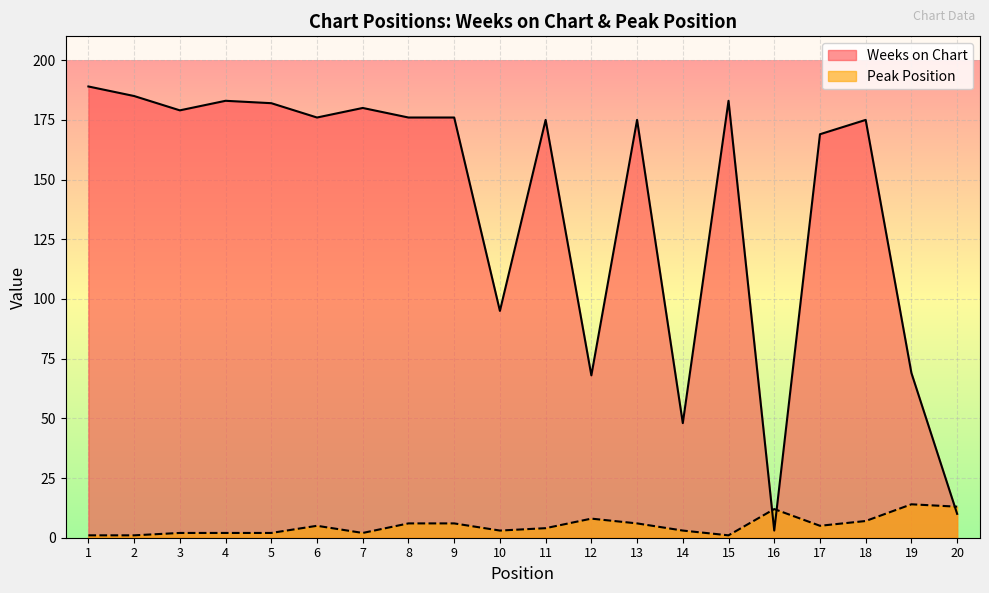

Reading left to right, transcribe all the data shown in this chart.

Weeks on Chart: 189	185	179	183	182	176	180	176	176	95	175	68	175	48	183	3	169	175	69	10
Peak Position: 1	1	2	2	2	5	2	6	6	3	4	8	6	3	1	12	5	7	14	13